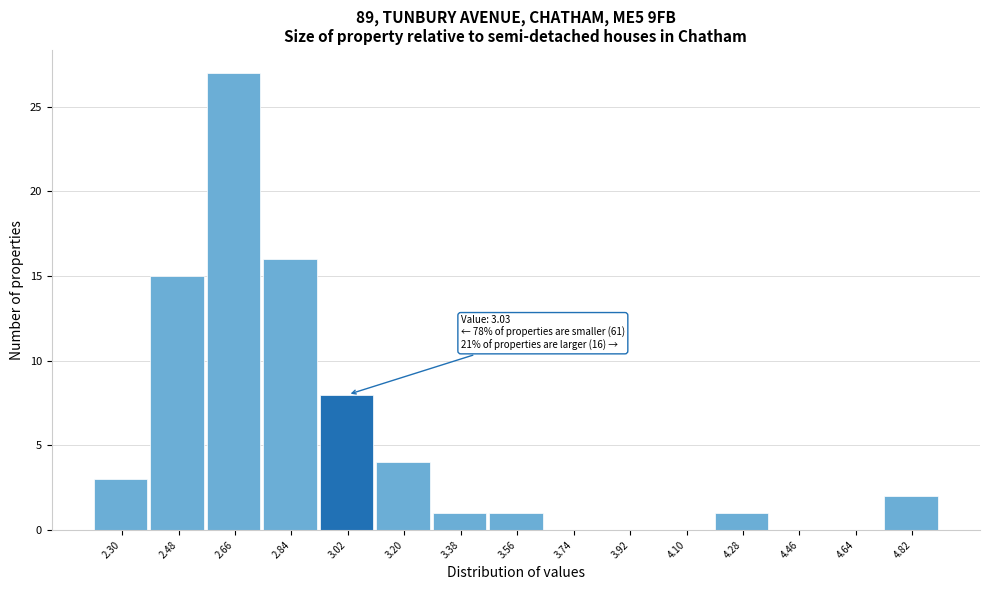

Reading left to right, list all the values displayed in this chart.

2.30=3	2.48=15	2.66=27	2.84=16	3.02=8	3.20=4	3.38=1	3.56=1	3.74=0	3.92=0	4.10=0	4.28=1	4.46=0	4.64=0	4.82=2